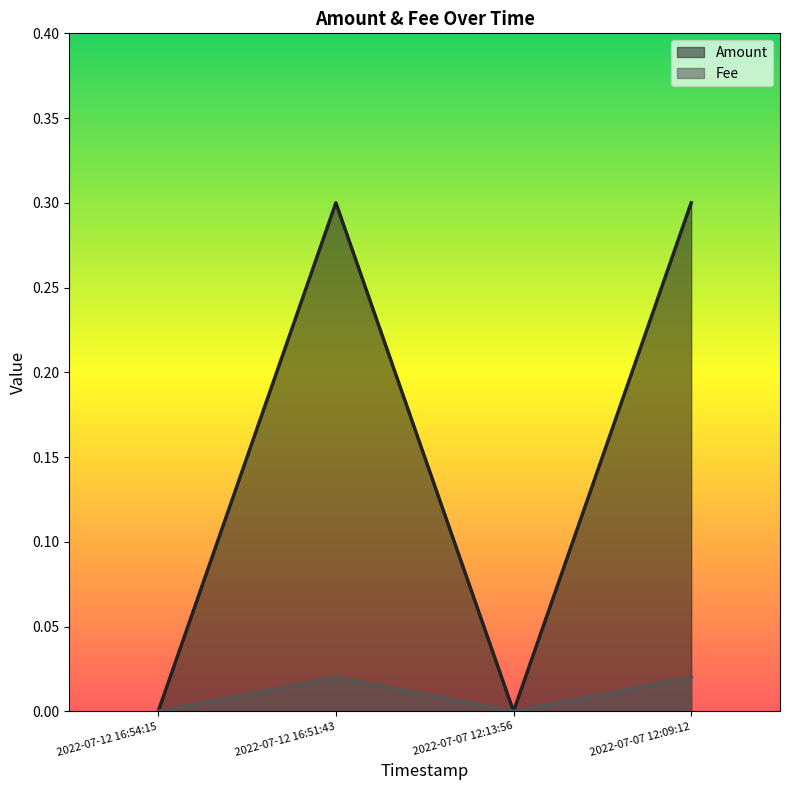

What is the difference between the maximum and second lowest values in the Amount series?

0.3